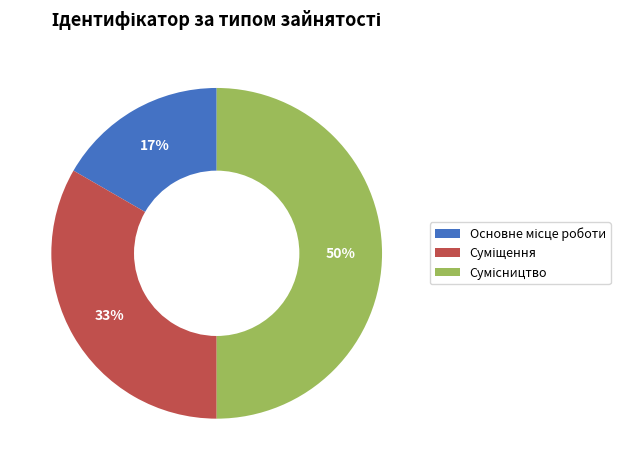

To the nearest percent, what is the difference between the largest and smallest slice percentages?

33%